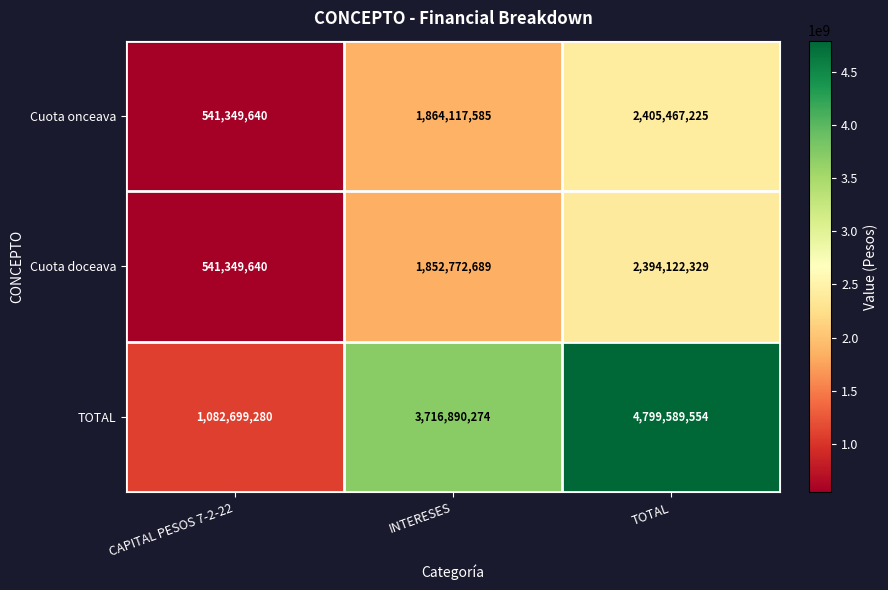

What is the sum of the TOTAL values at TOTAL and INTERESES?

8516479828